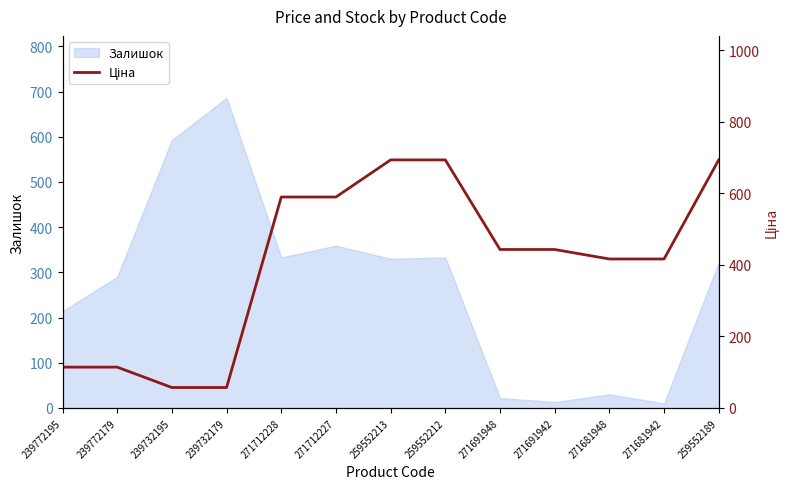

Is it true that Залишок equals 374 at 239772195?

False